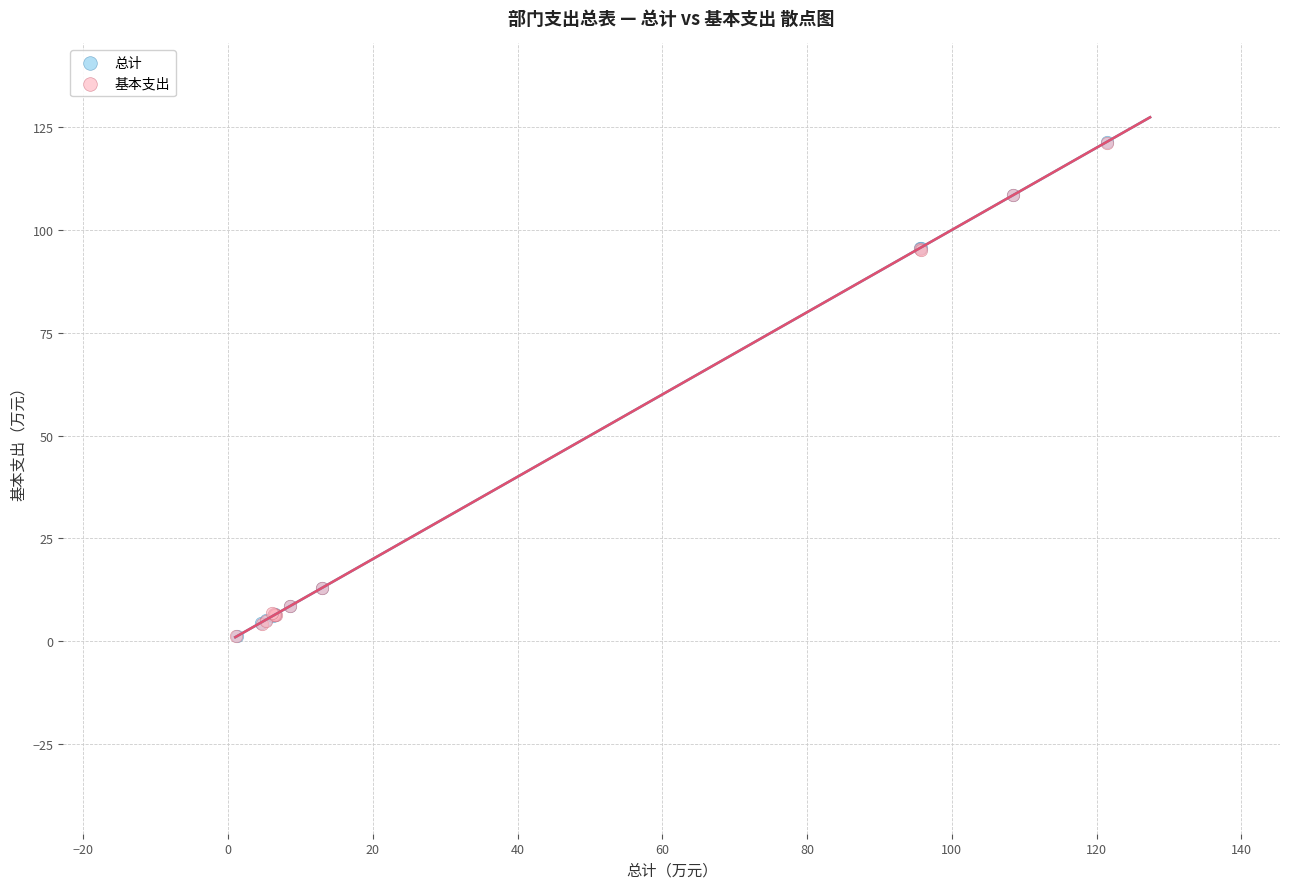

Which series has the widest spread of Y values?

总计